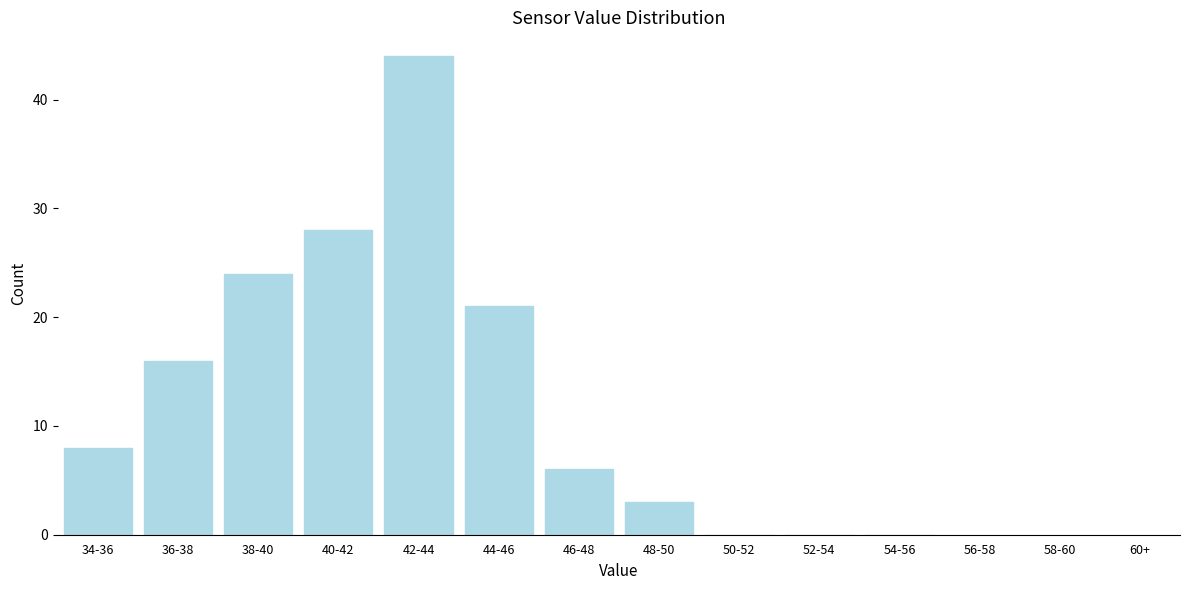

Reading left to right, list all the values displayed in this chart.

34-36=8	36-38=16	38-40=24	40-42=28	42-44=44	44-46=21	46-48=6	48-50=3	50-52=0	52-54=0	54-56=0